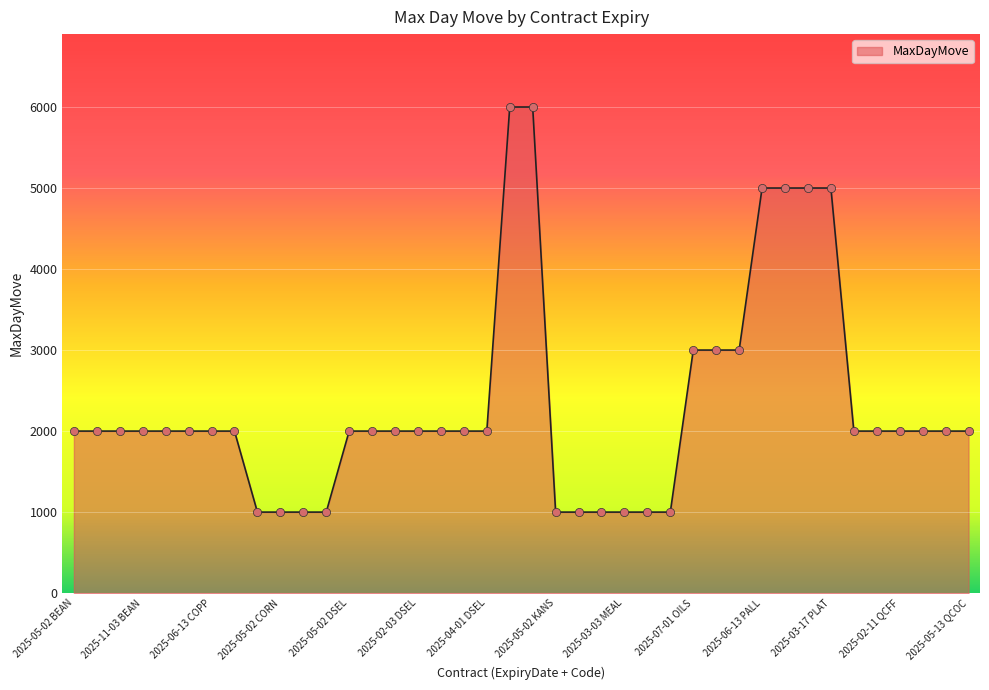

What is the smallest value displayed?

1000